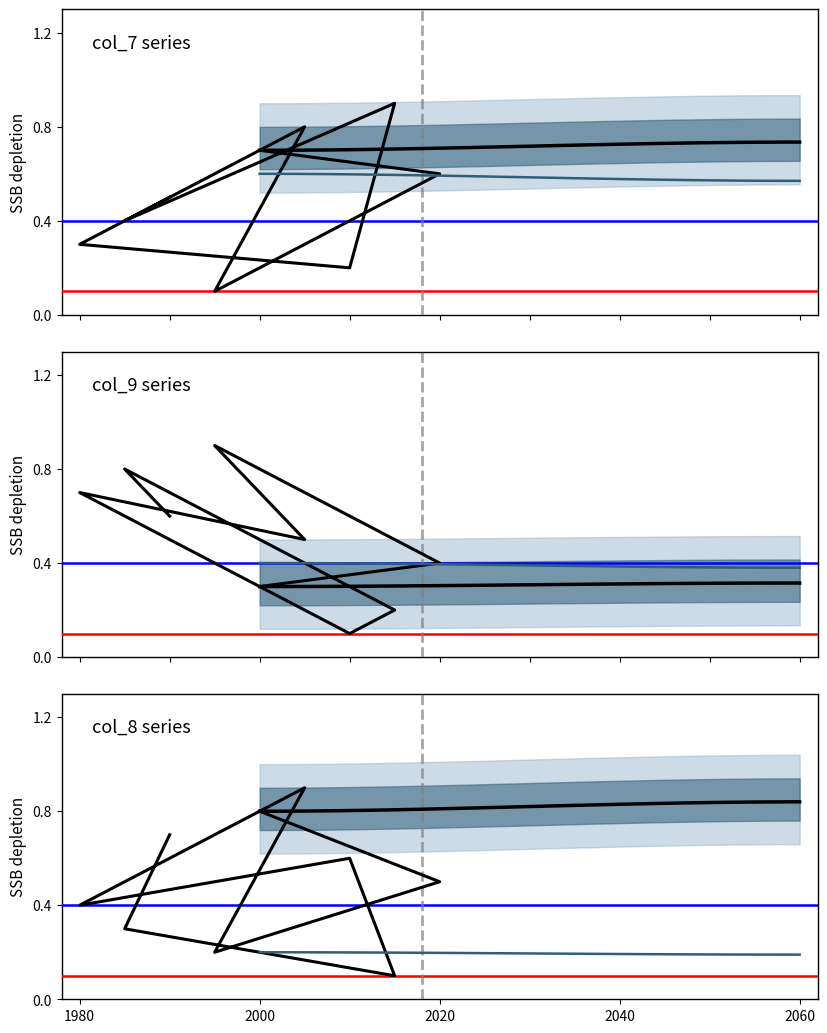

How many lines are shown in the chart?

3